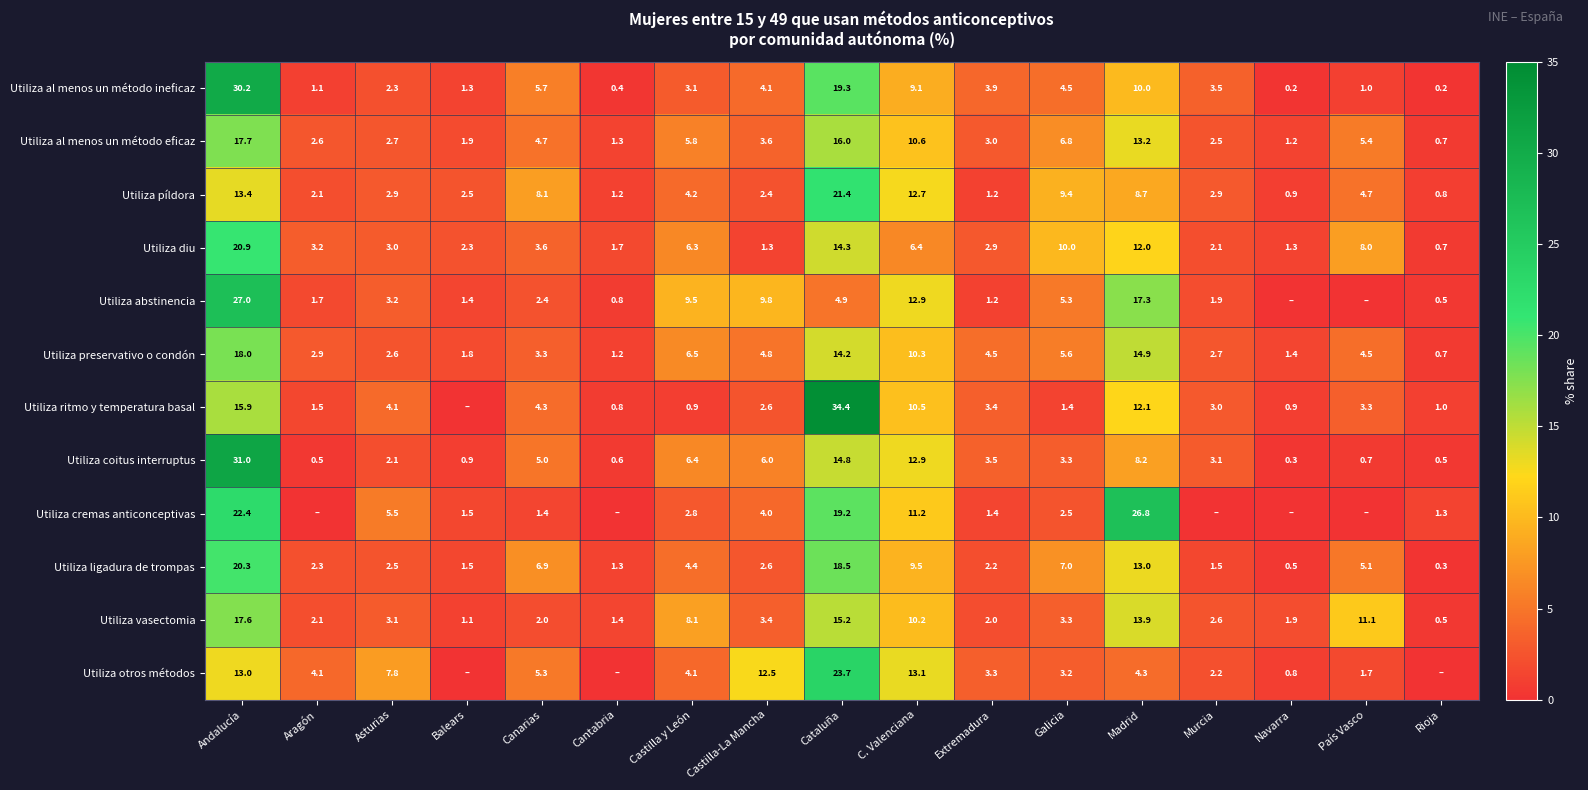

Which category has the lowest value across all series?

Navarra